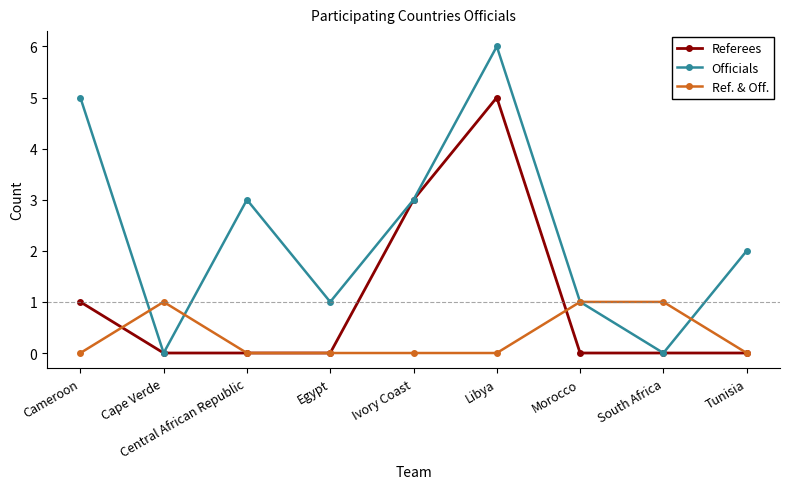

How many Officials values are between 1 and 3?

5